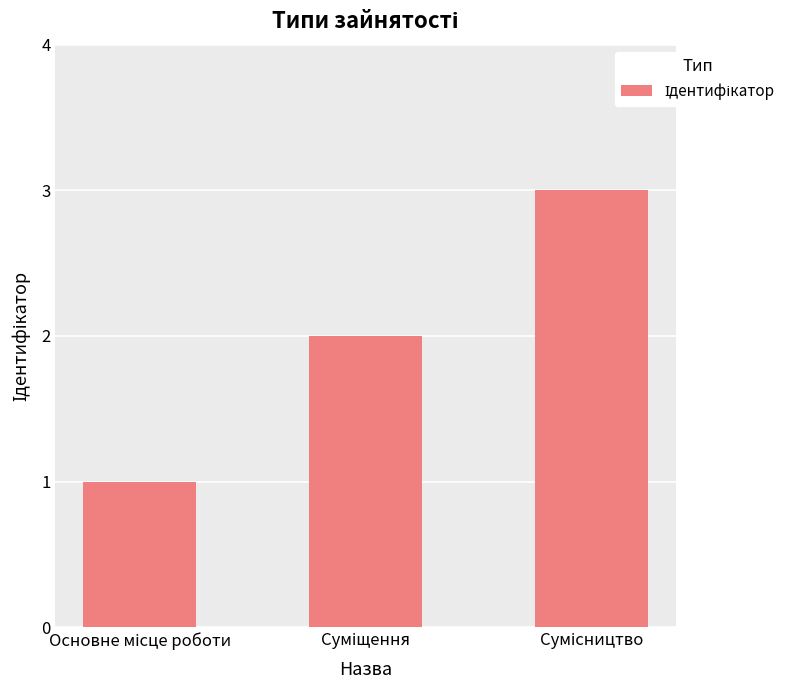

What is the value of the 2nd bar from the left?

2